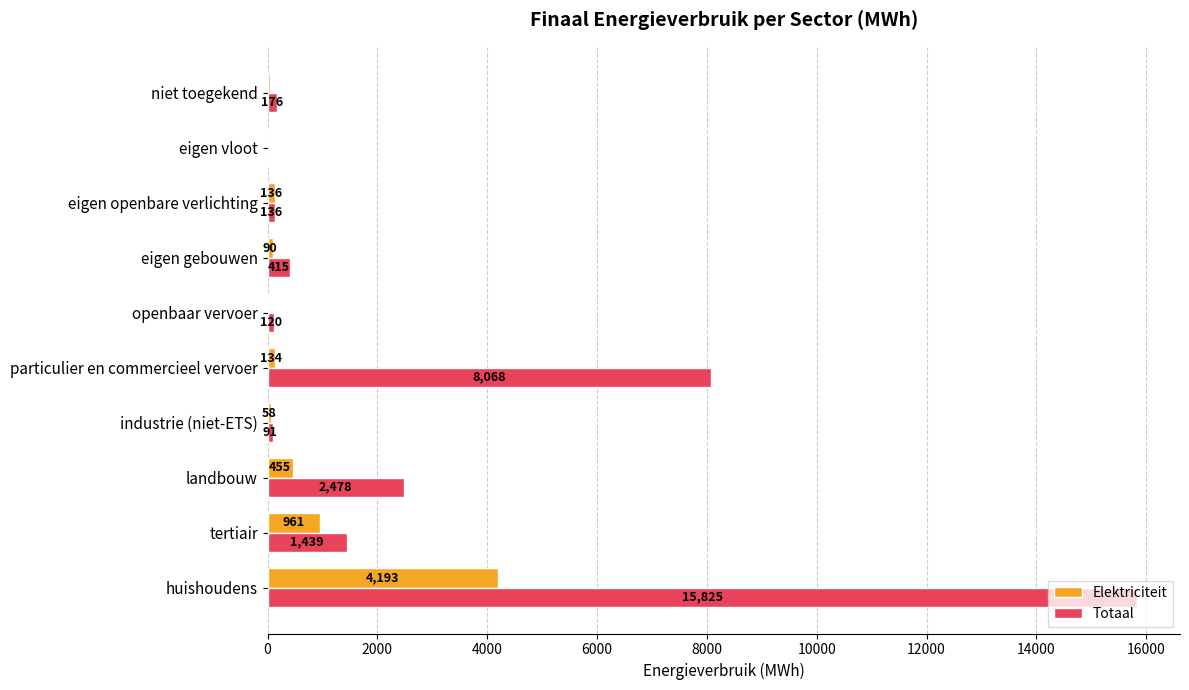

At which label does Totaal reach its peak?

huishoudens